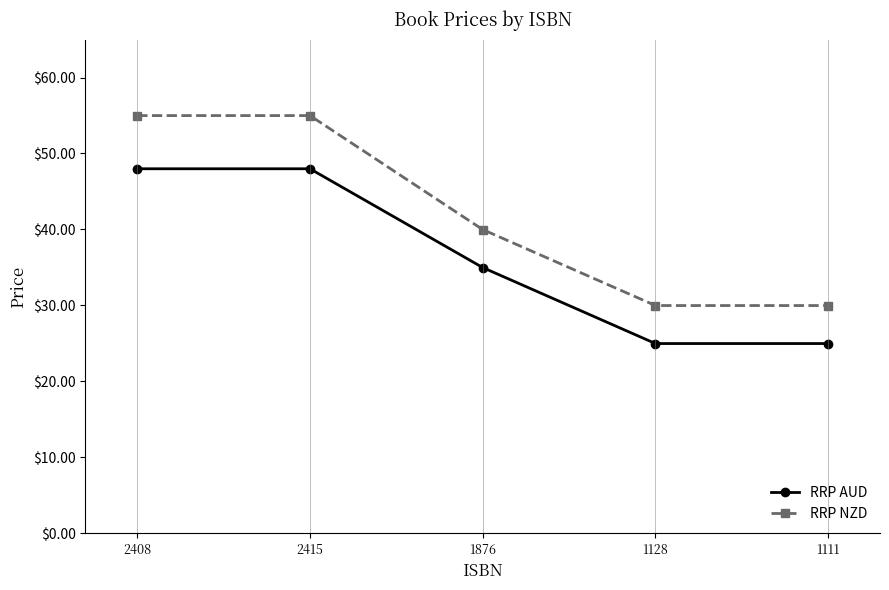

What is the greatest value displayed?

55.0